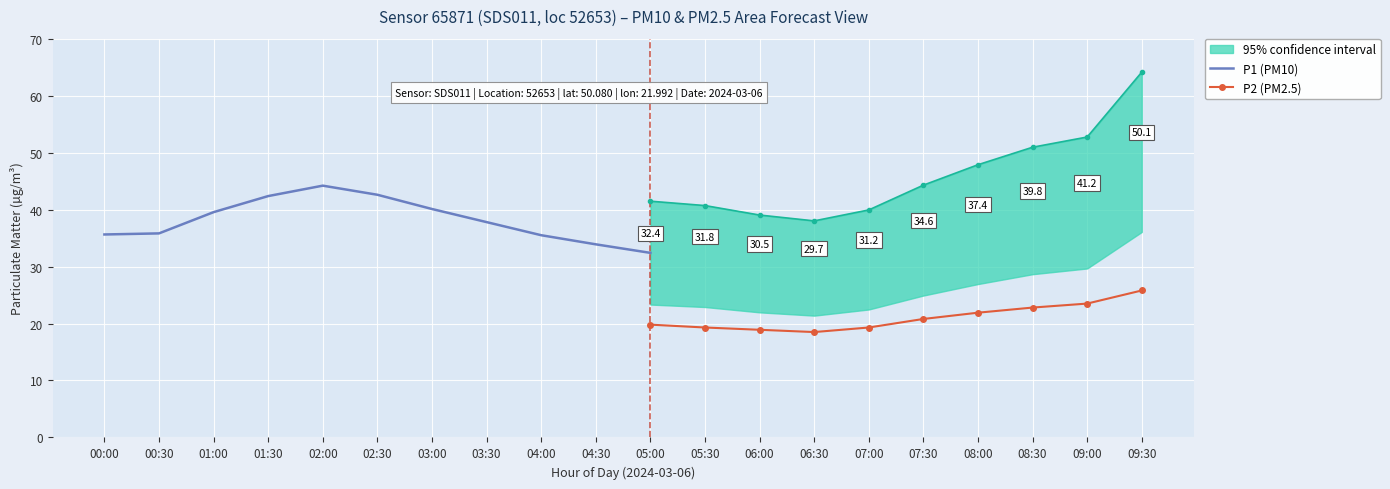

Where is the first local minimum for P2 (PM2.5)?

06:30